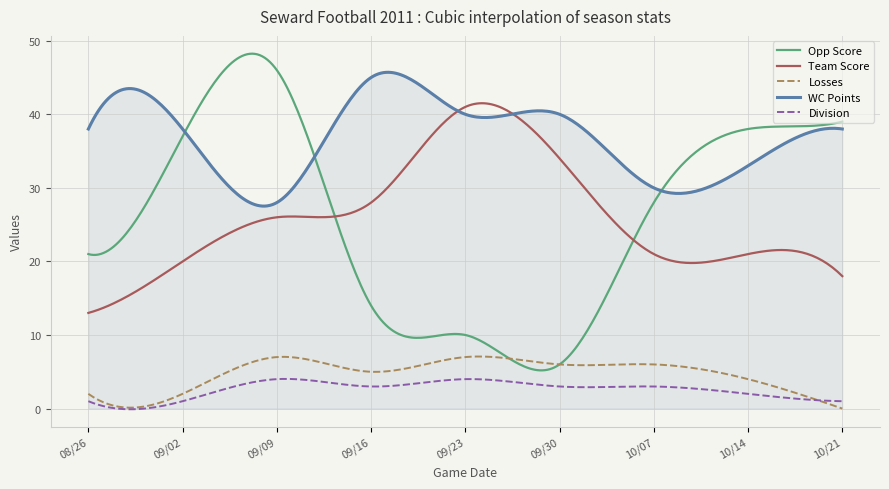

True or false: Division and WC Points cross at least once.

False